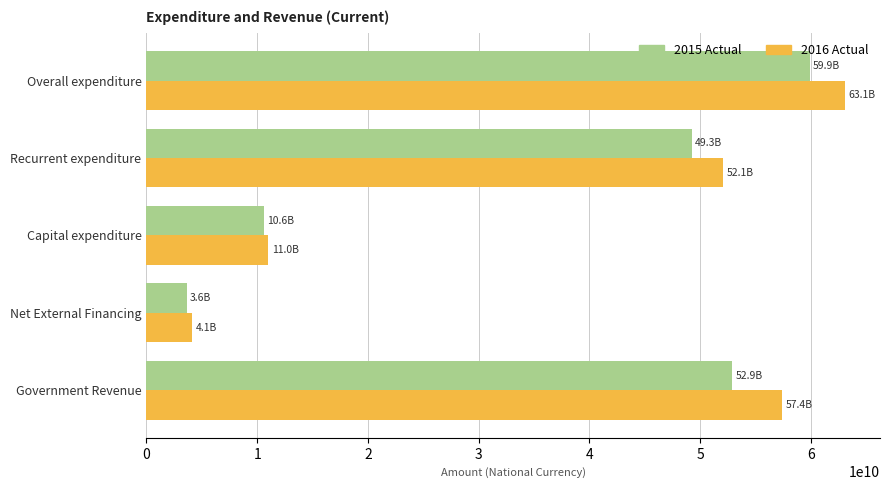

What is the smallest value displayed?

3638000000